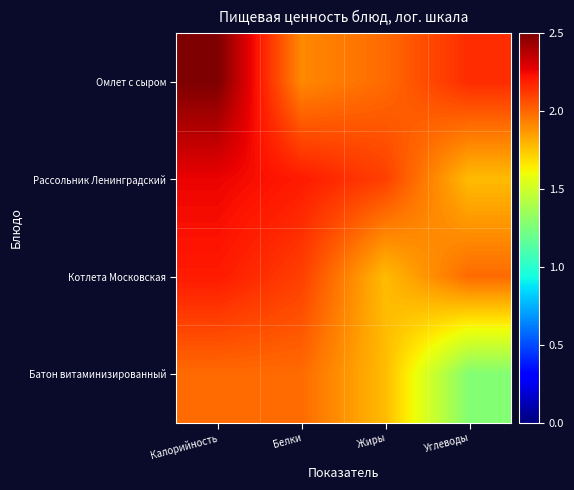

Which has a higher value, Углеводы or Калорийность?

Калорийность